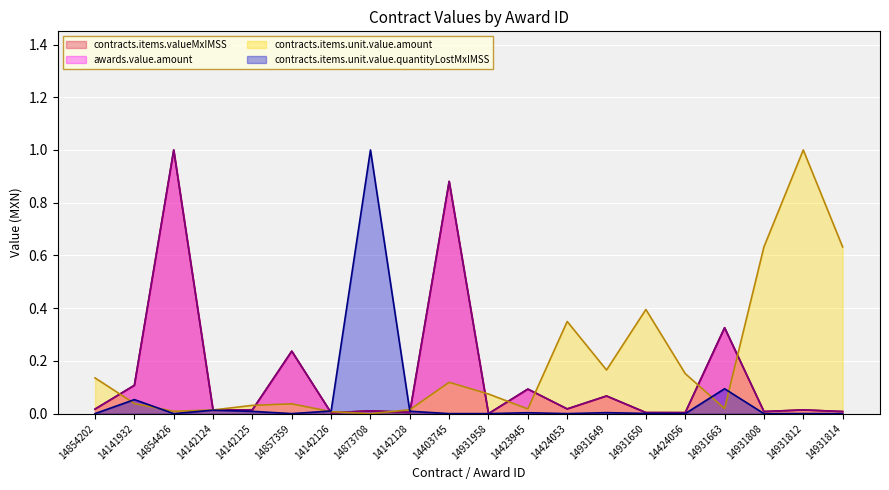

At which category does contracts.items.valueMxIMSS reach its first local peak?

14854426